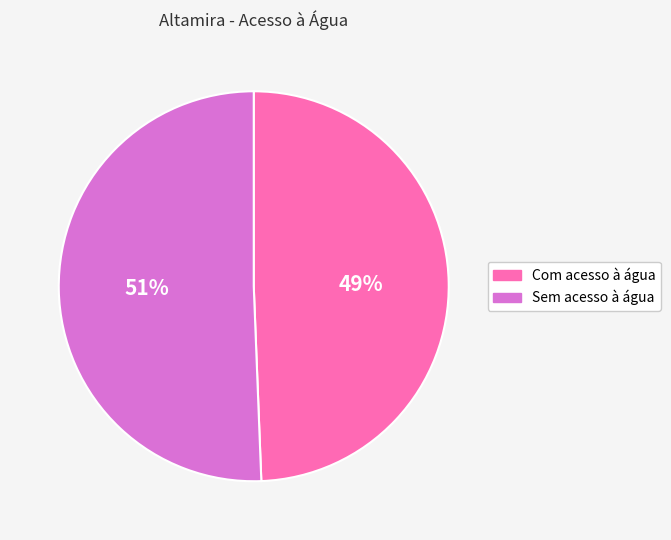

Between Sem acesso à água and Com acesso à água, which is larger?

Sem acesso à água